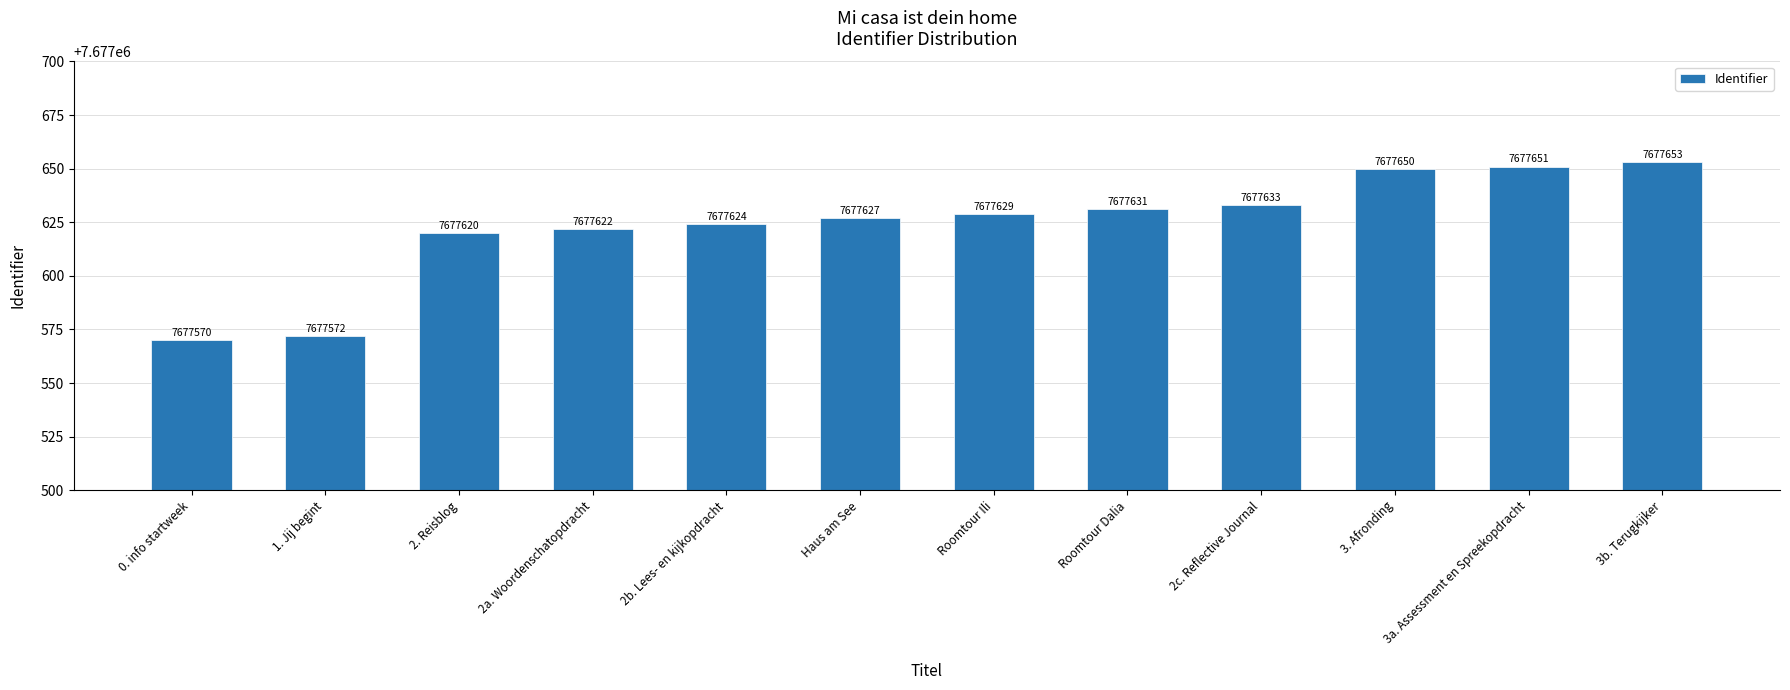

At which label is the value closest to 7677611?

2. Reisblog